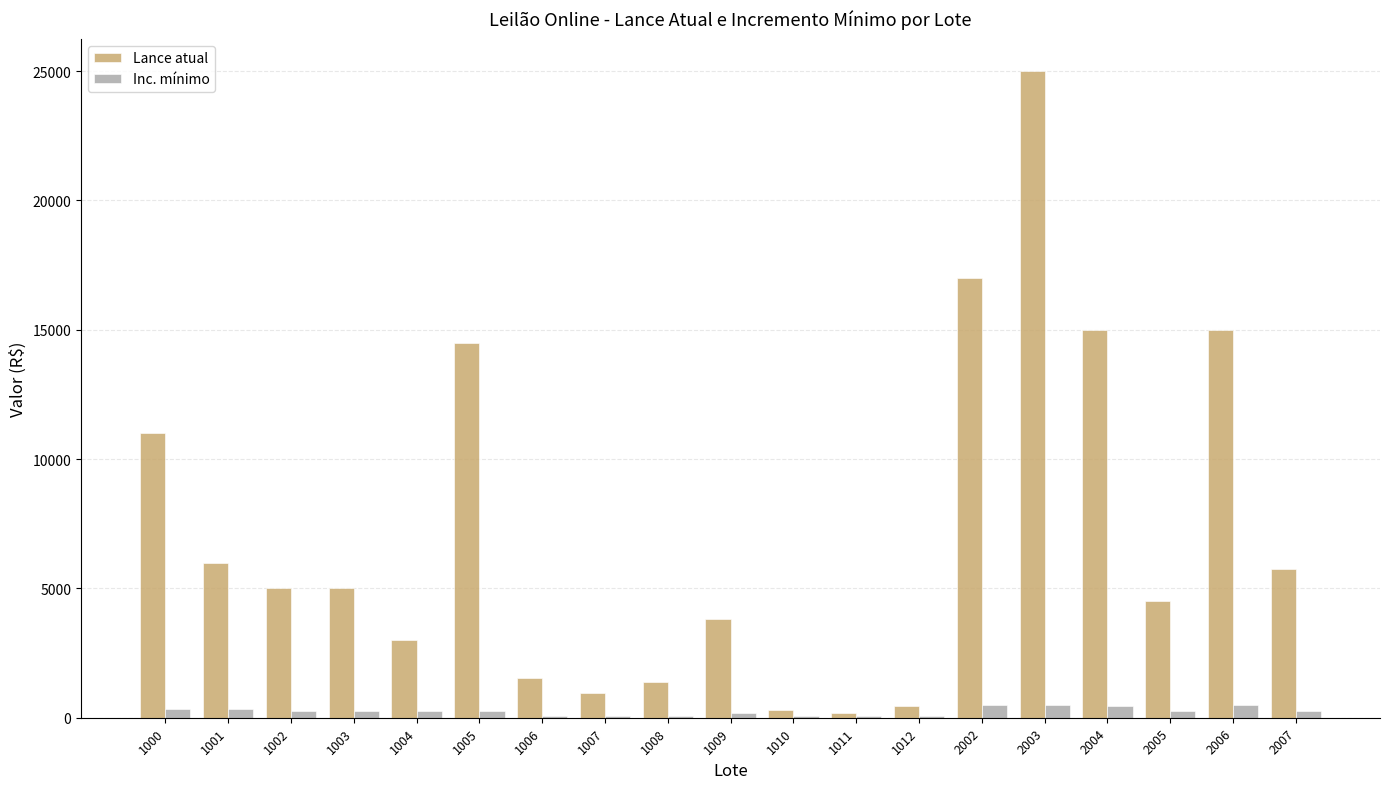

What is the spread (max minus min) of values at 1010?

250